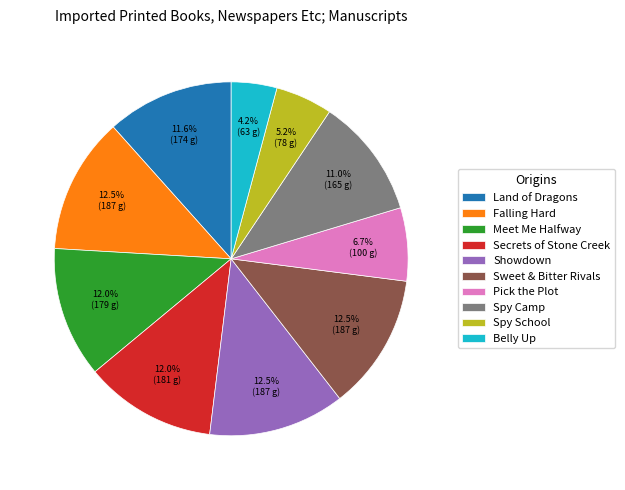

Is Spy Camp the majority of the pie?

No